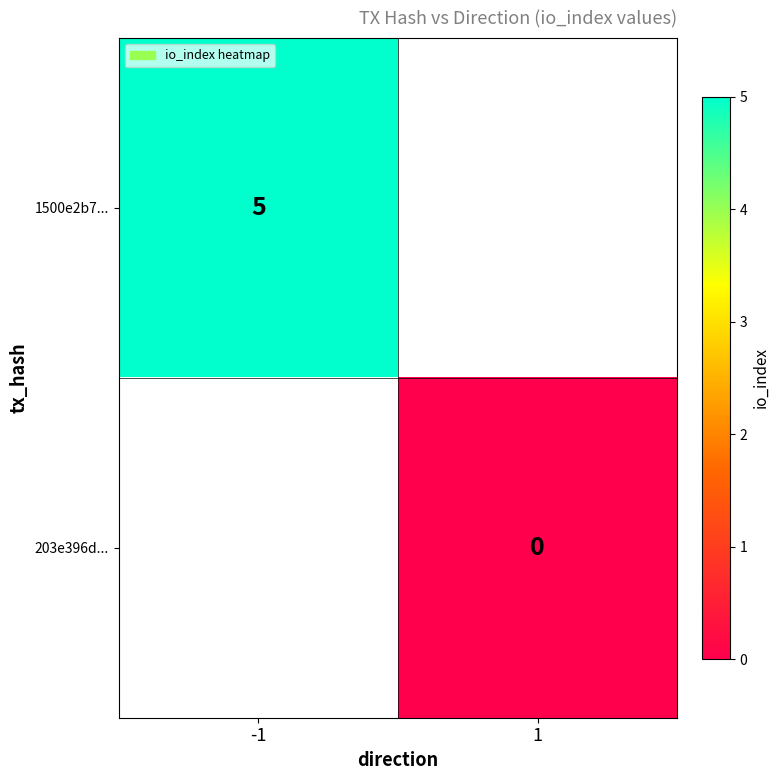

Is the value of 1500e2b7... at -1 greater than the value of 203e396d... at 1?

Yes